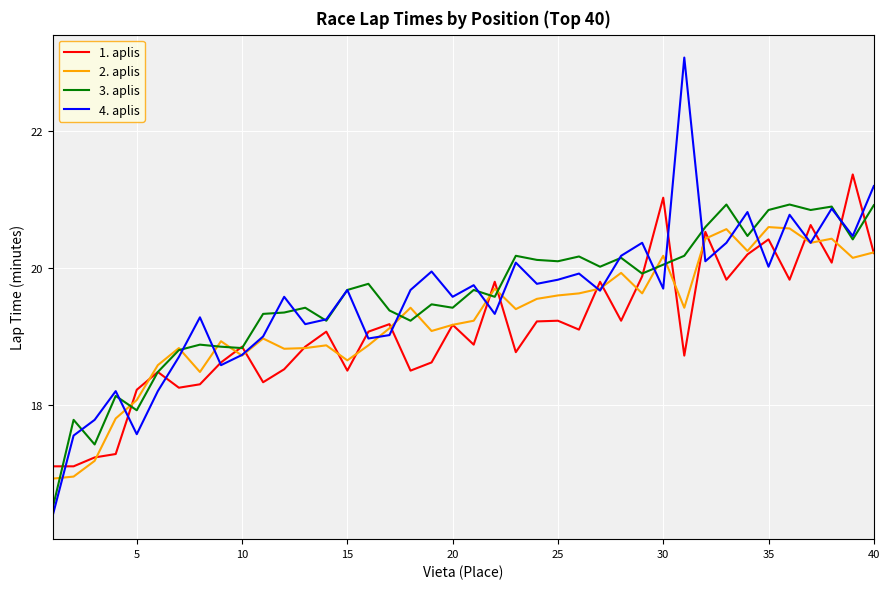

What is the greatest value displayed?

23.1